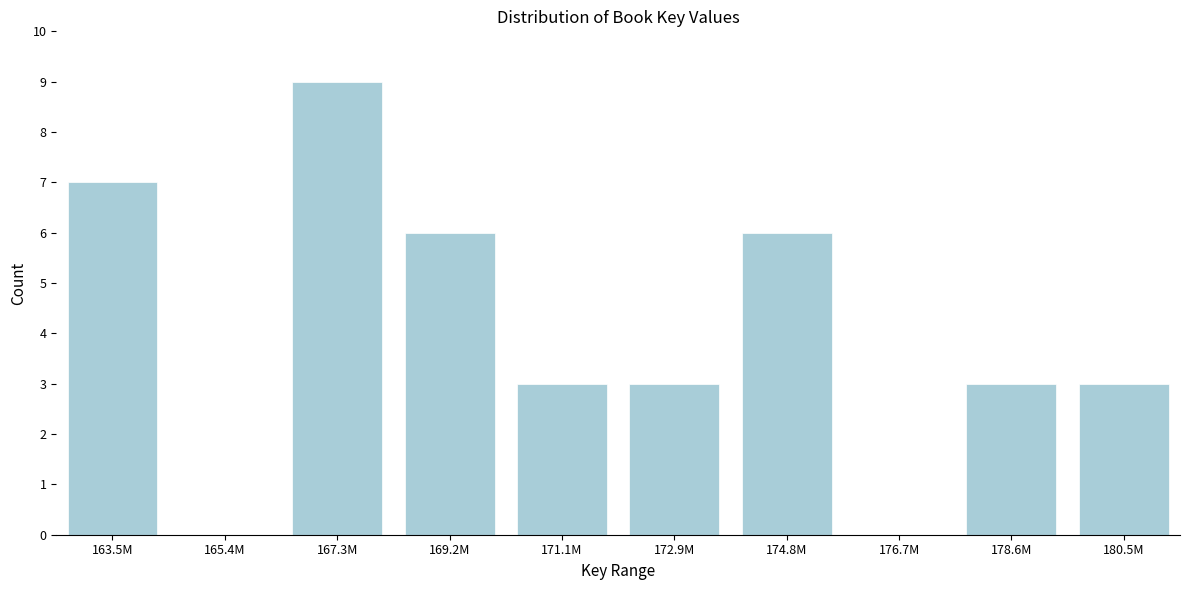

Reading left to right, transcribe all the data shown in this chart.

163.5M=7	165.4M=0	167.3M=9	169.2M=6	171.1M=3	172.9M=3	174.8M=6	176.7M=0	178.6M=3	180.5M=3